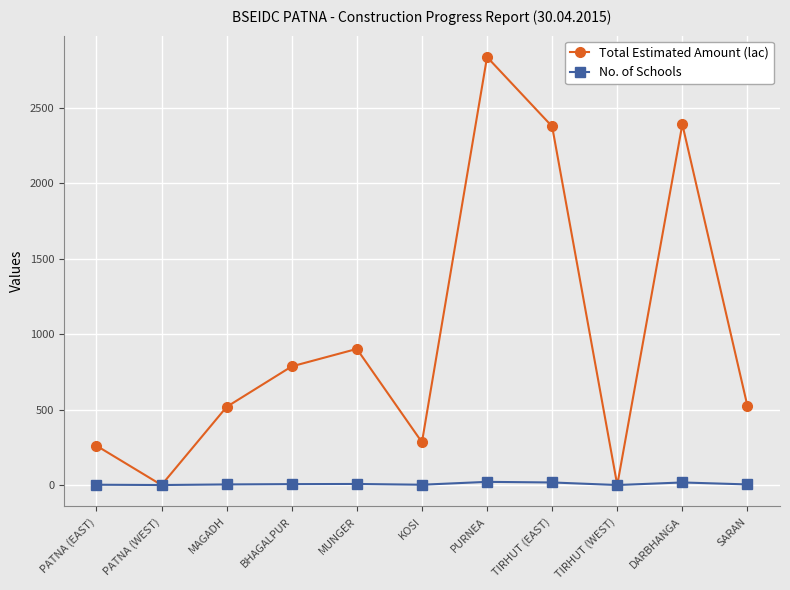

What is the value of the Total Estimated Amount (lac) point at the 1st from the left?

260.5